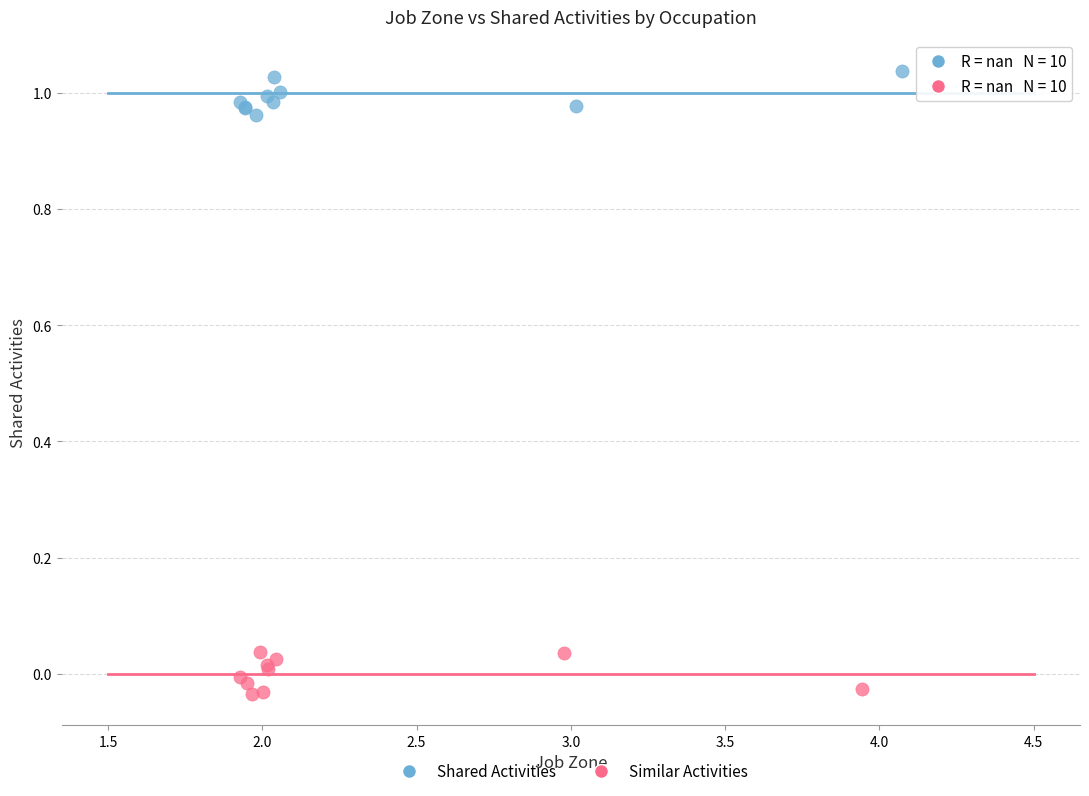

Which series reaches the minimum Y coordinate?

Similar Activities